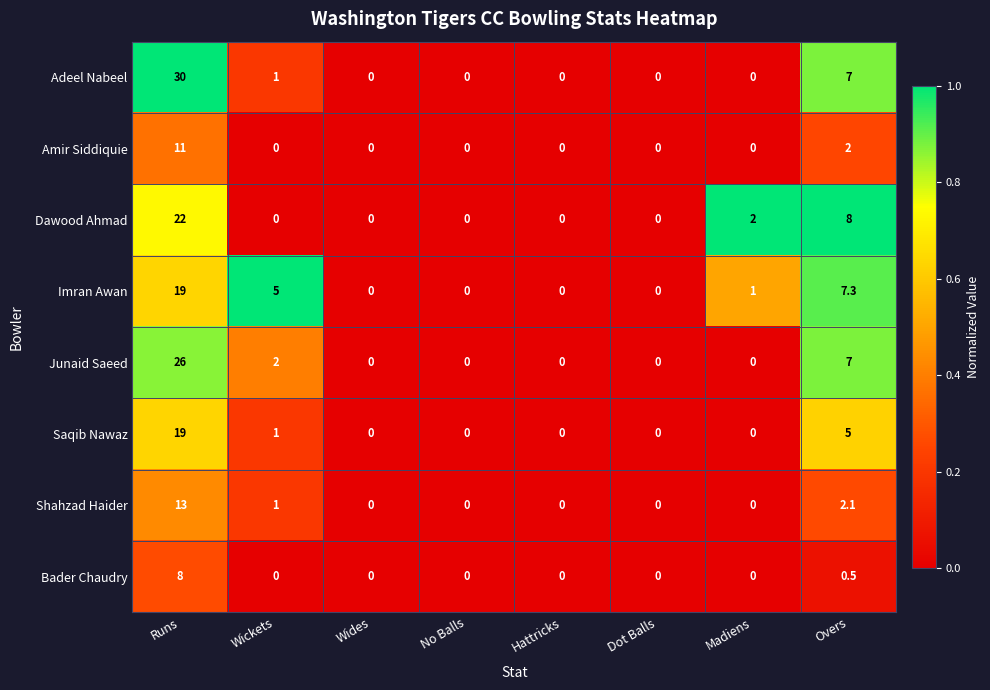

At how many categories does at least one series exceed 1?

4